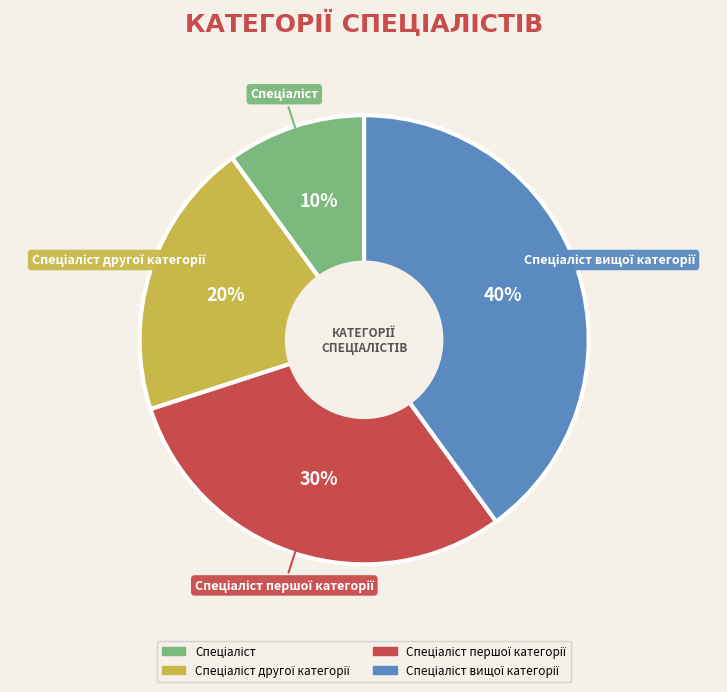

How many segments does this pie chart have?

4